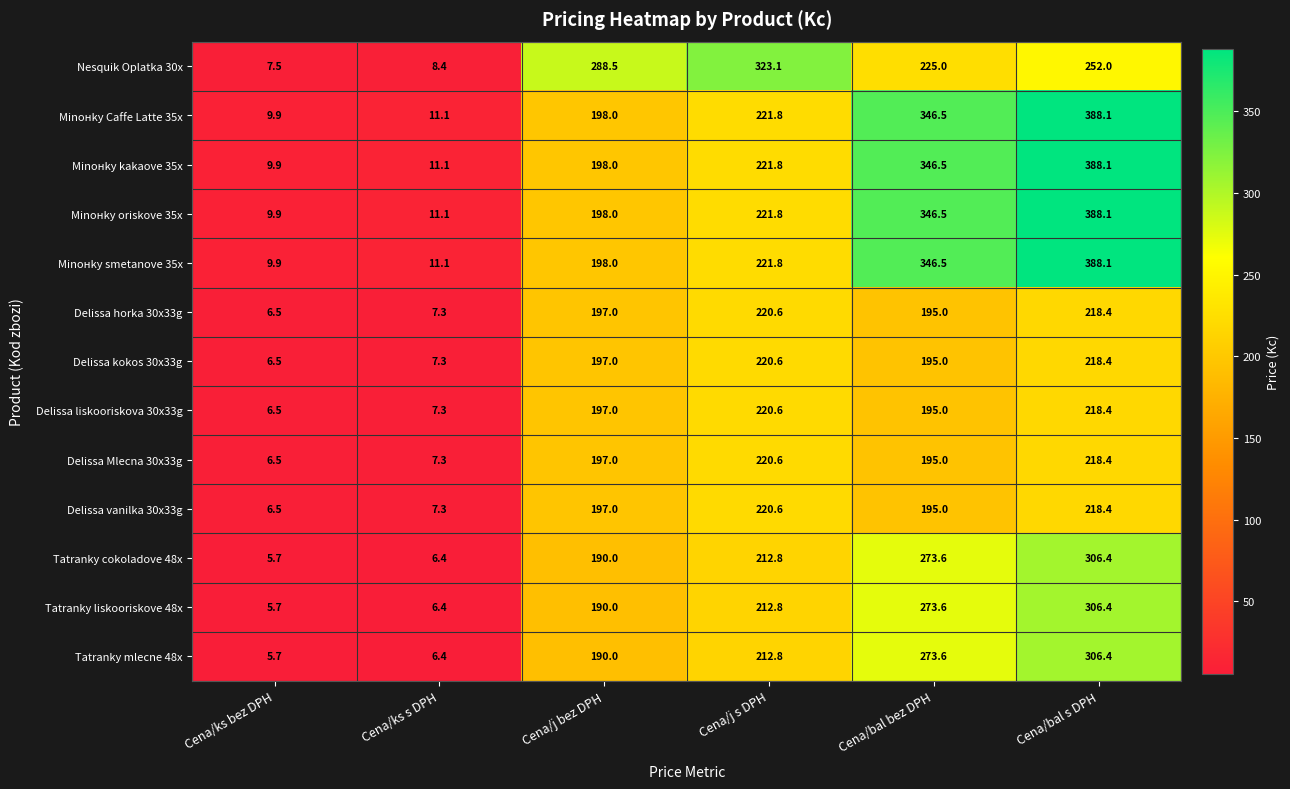

Where does the Minонky oriskove 35x series first go above 221?

Cena/j s DPH